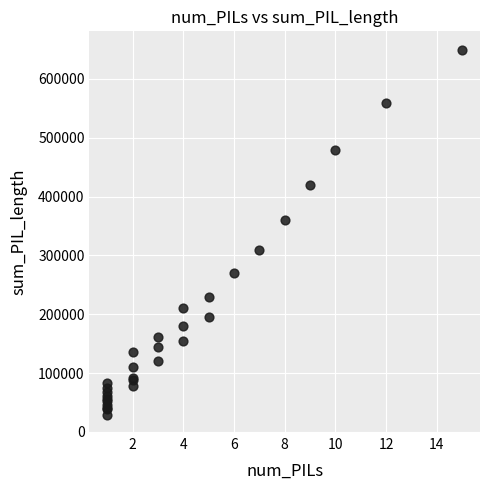

What Y value in the scatter plot is closest to 339500?

360000